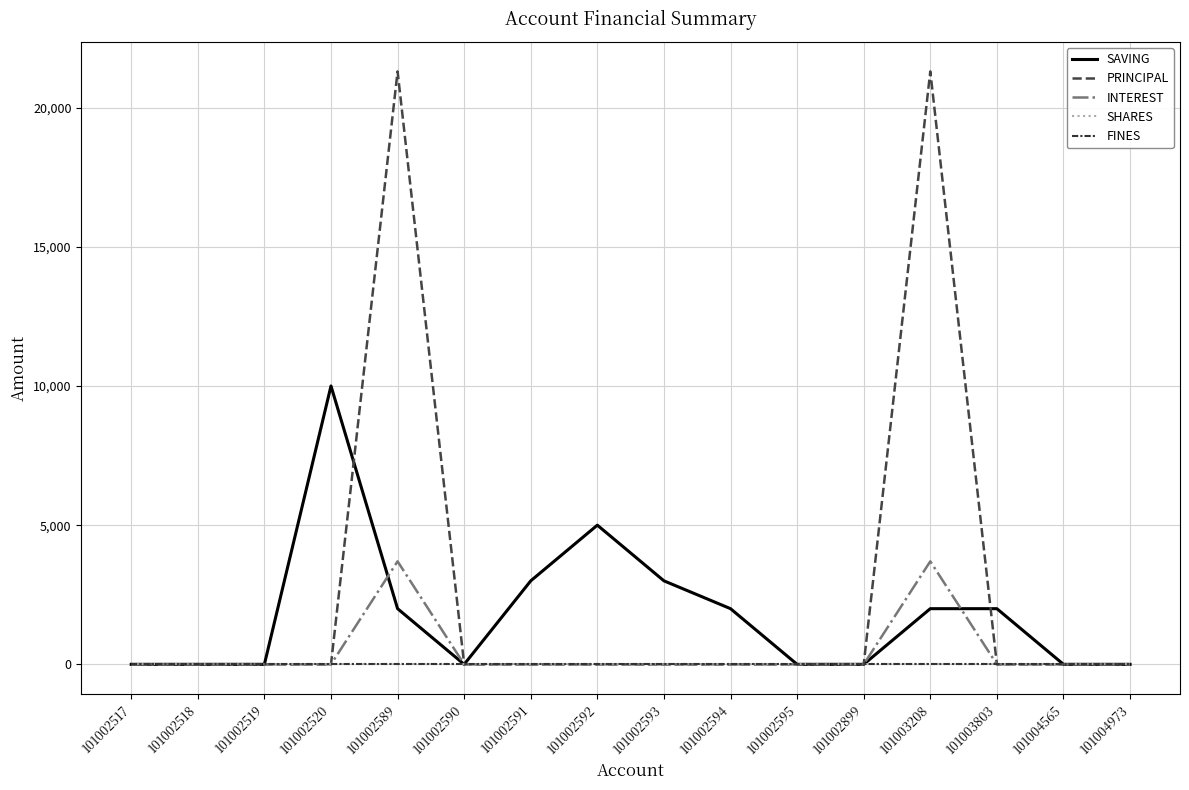

Does the chart display data point markers on the line(s)?

No